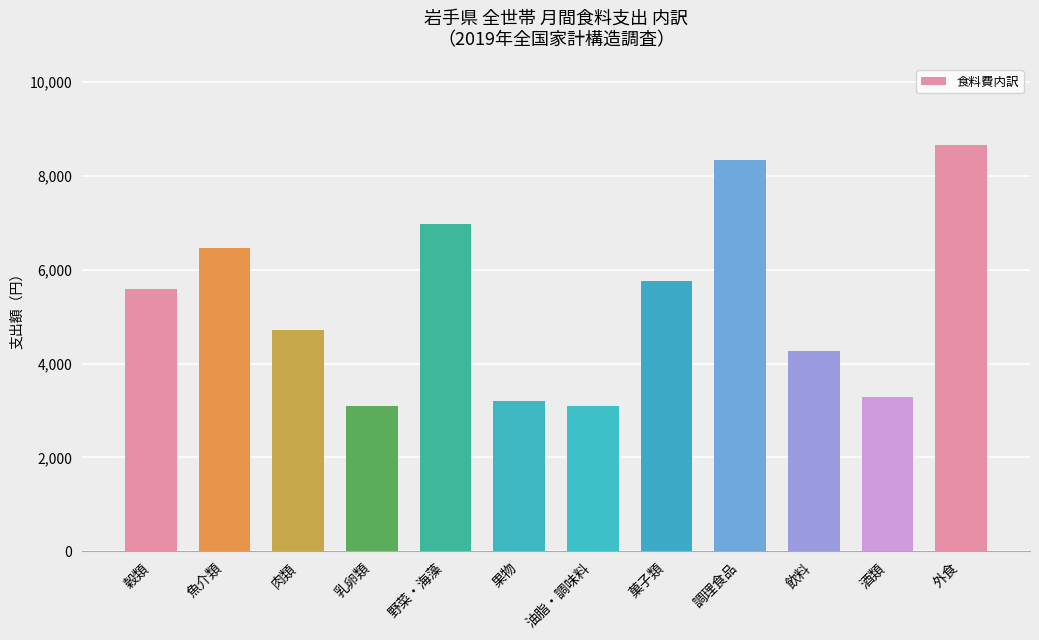

Which category has the highest value across all series?

外食